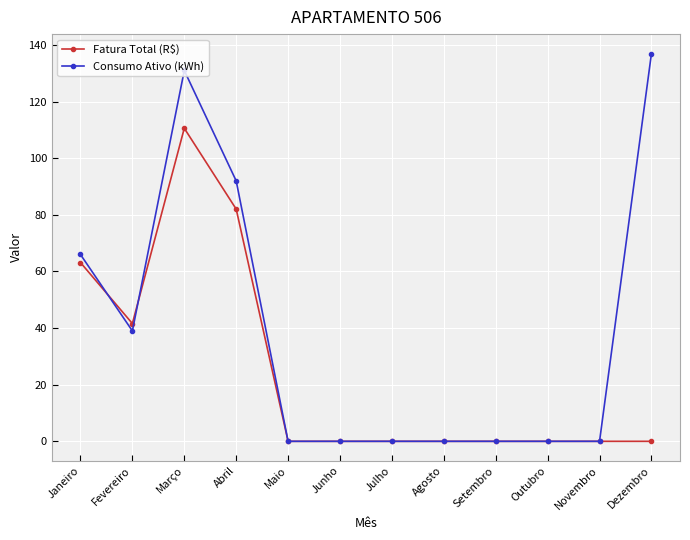

True or false: Consumo Ativo (kWh) has more than 0 points higher than both neighbors.

True